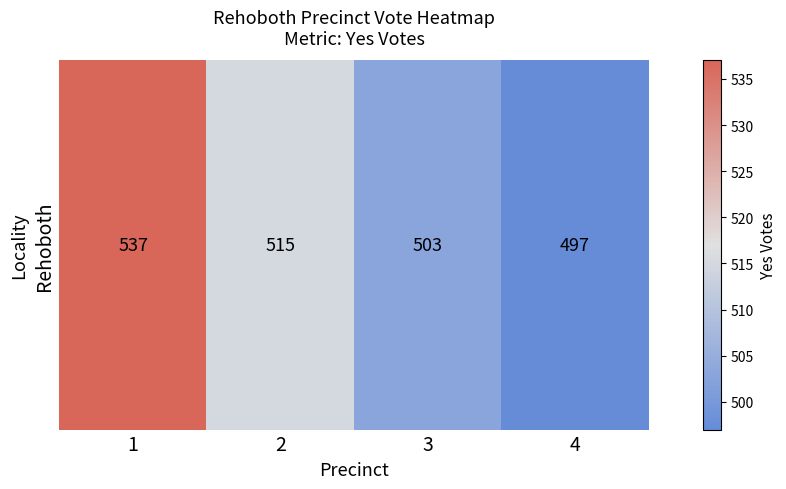

Which has a higher value, 2 or 1?

1